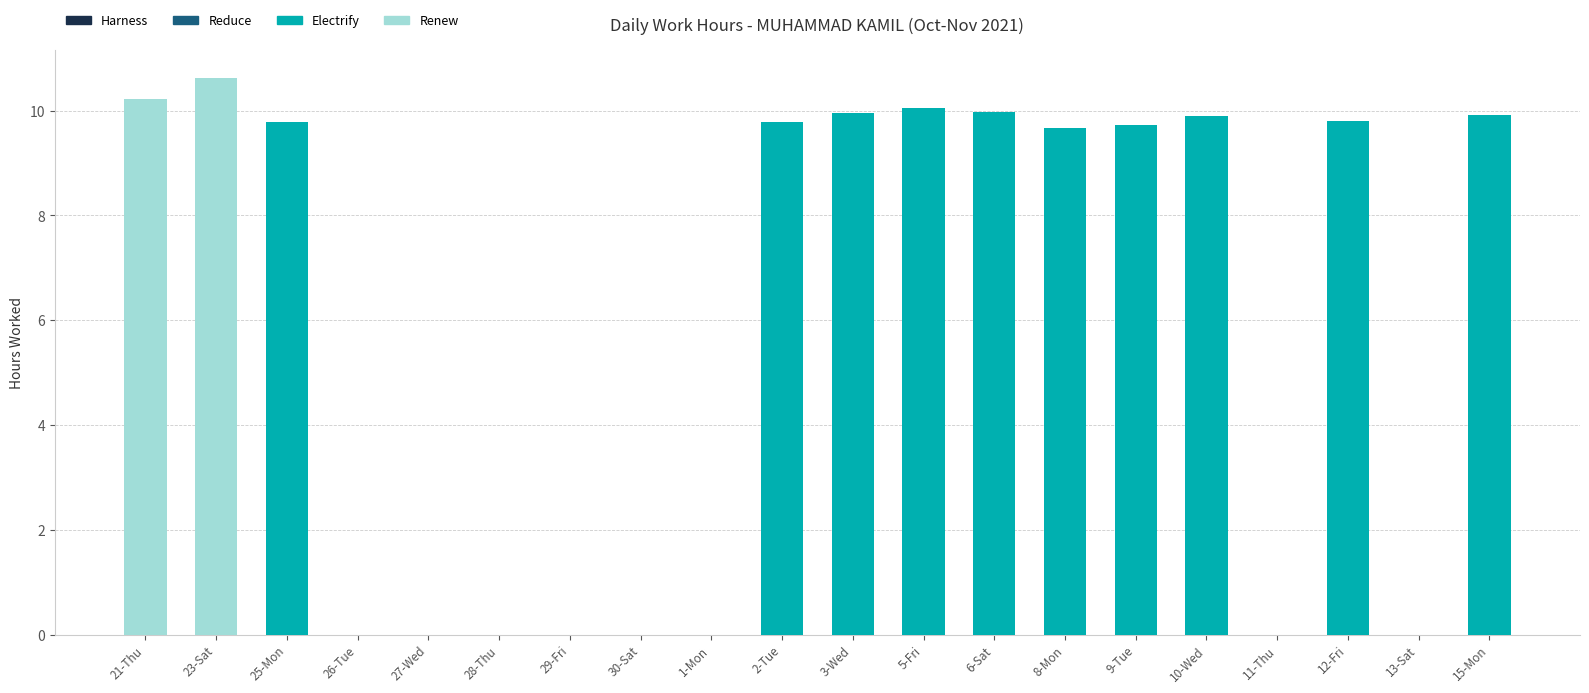

What is the sum of the Electrify values at 5-Fri and 11-Thu?

10.1